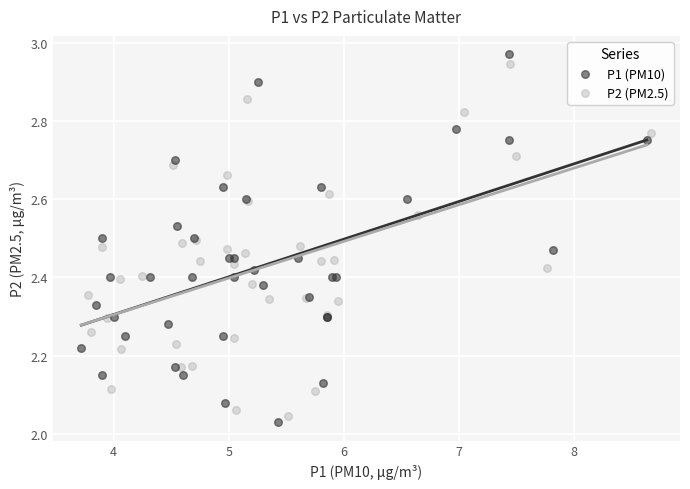

What are all the series names shown in the legend?

P1 (PM10), P2 (PM2.5)